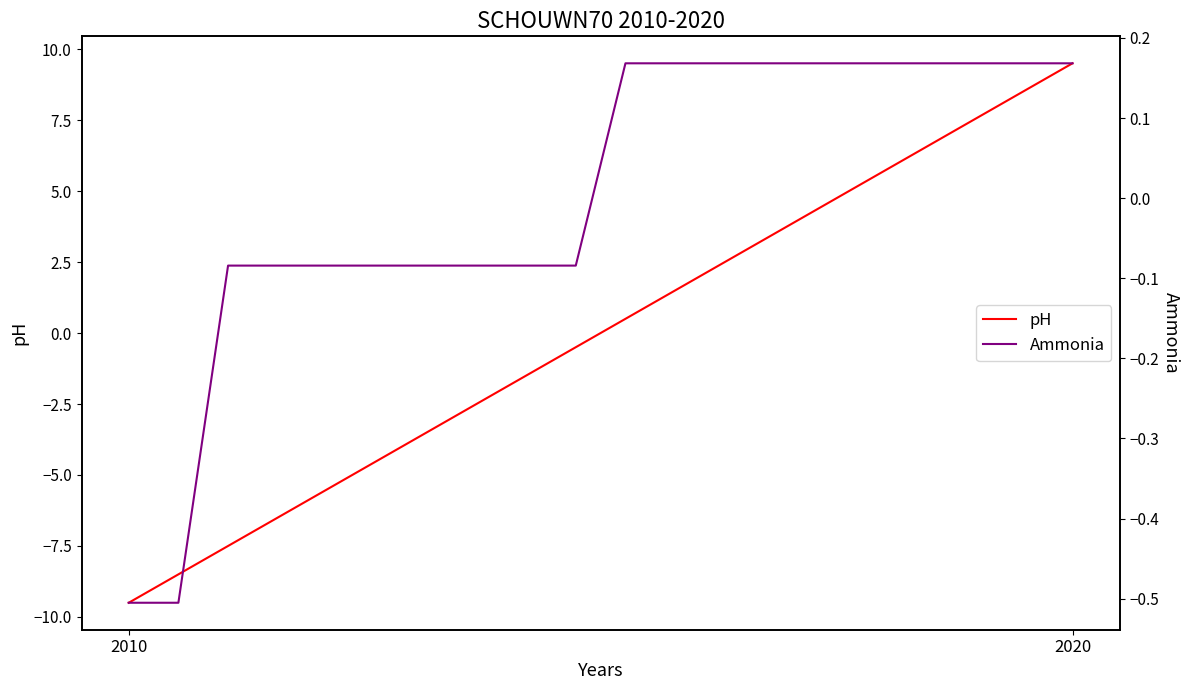

What are all the series names shown in the legend?

pH, Ammonia